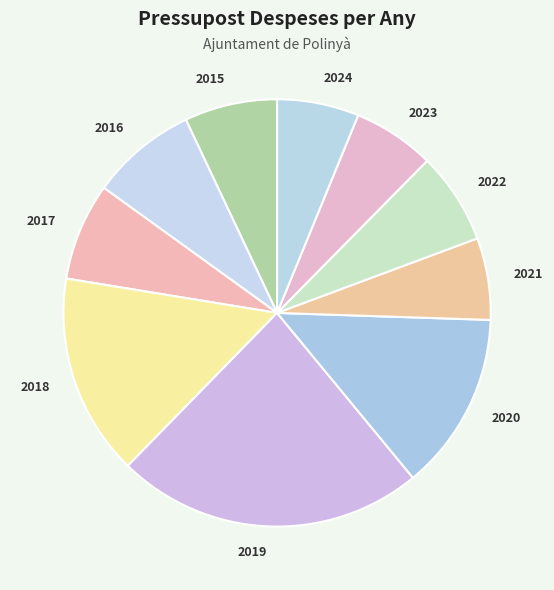

The 2021 slice represents 6% of the pie. True or false?

True